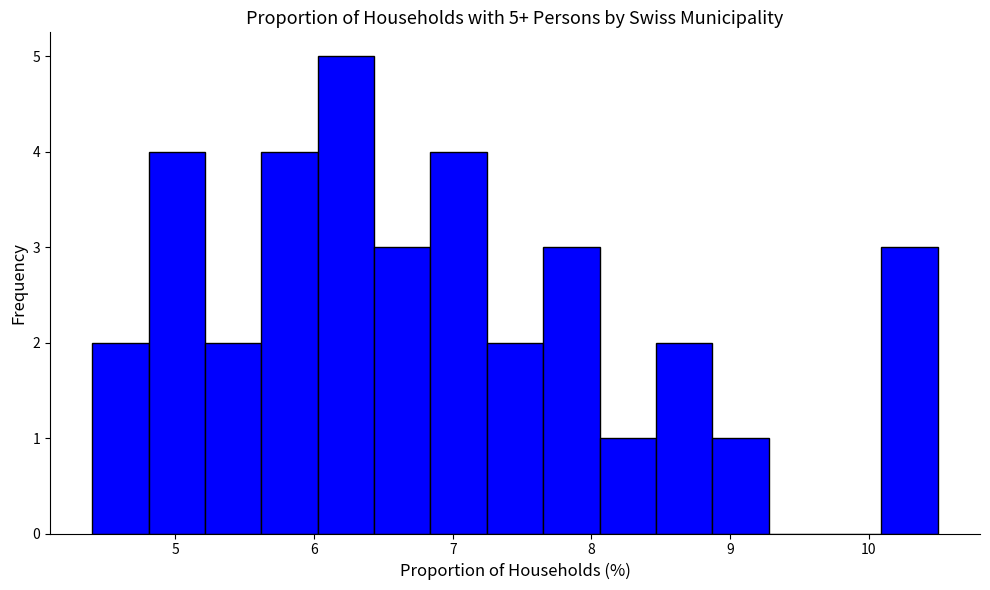

Over which range of the x-axis is the bar tallest?

6.0 to 6.4